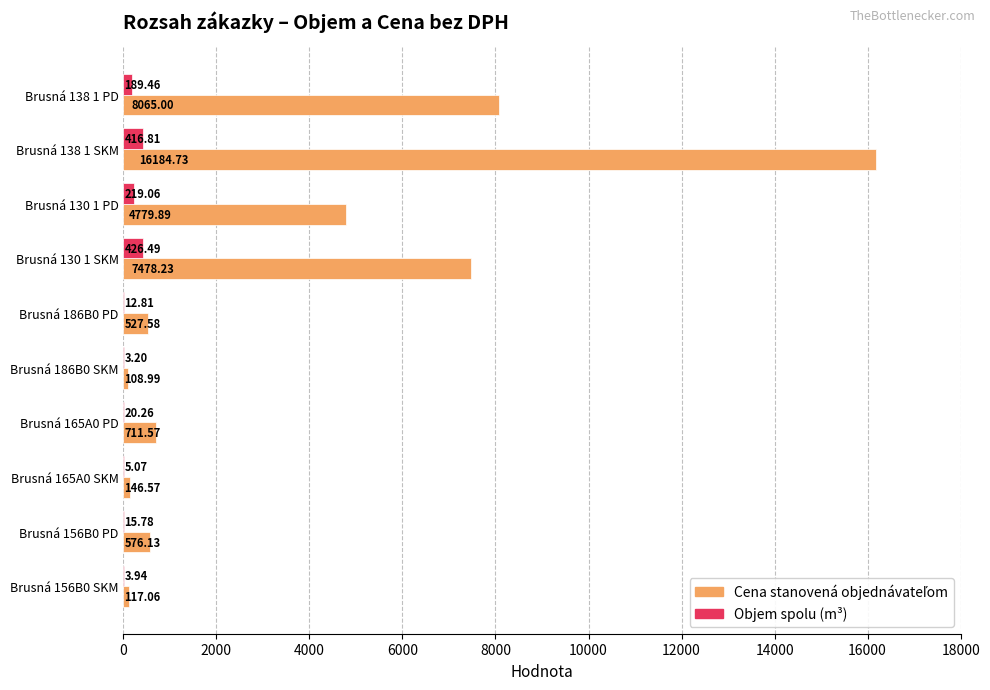

What is the sum of all Objem spolu (m³) values?

1312.9